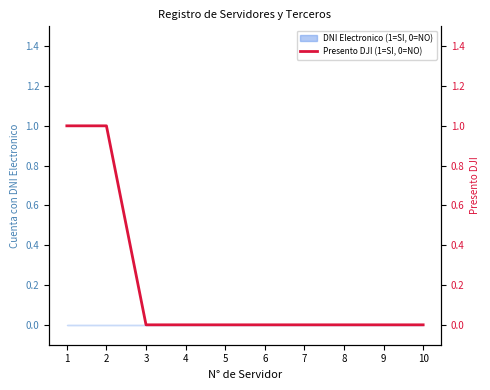

True or false: the data shows 0 at 5.

True